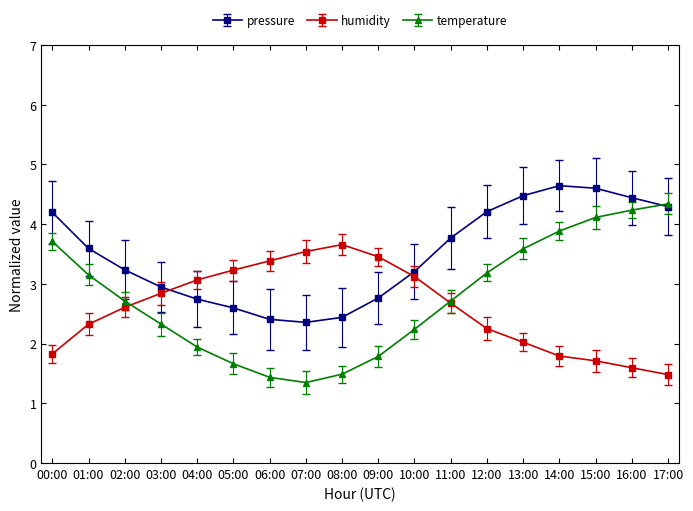

At 14:00, list the series in order from smallest to largest.

humidity, temperature, pressure